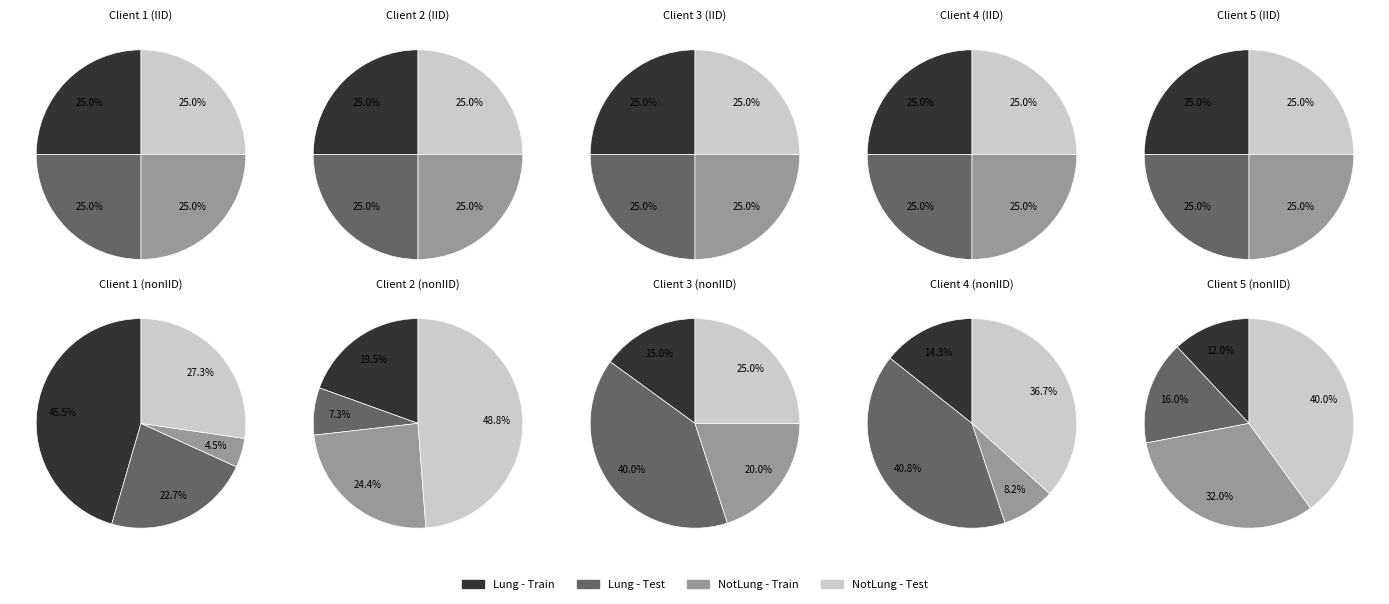

What percentage is the 7 slice, to the nearest percent?

8%